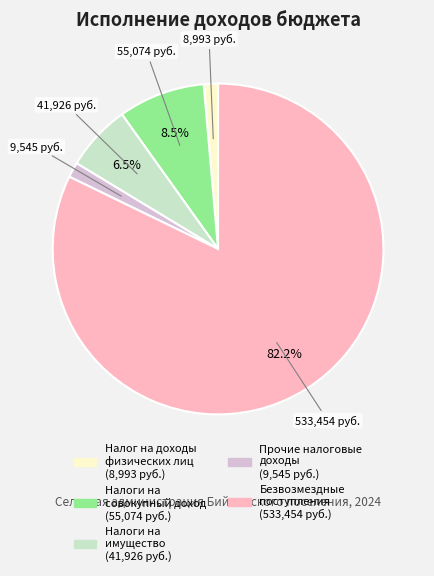

To the nearest percent, what is the average slice percentage?

20%